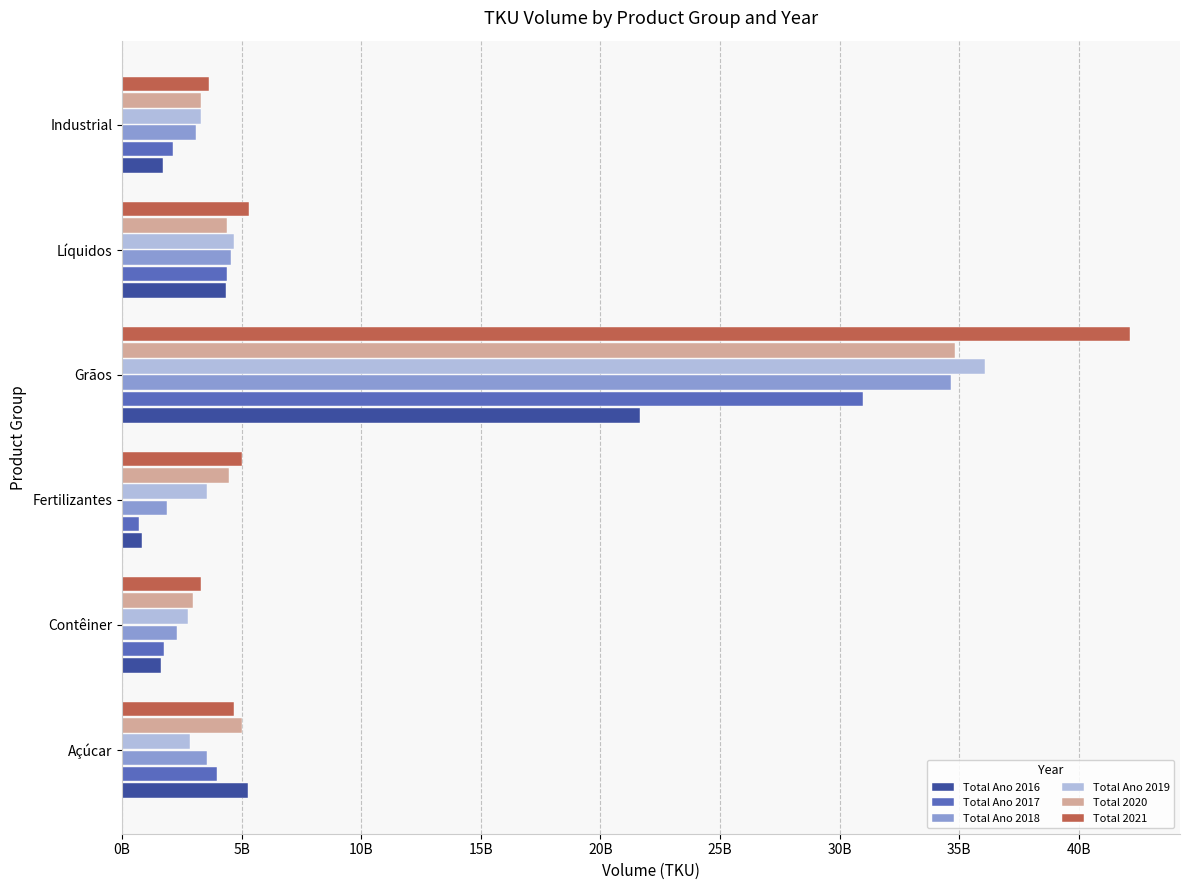

What are all the series names shown in the legend?

Total Ano 2016, Total Ano 2017, Total Ano 2018, Total Ano 2019, Total 2020, Total 2021